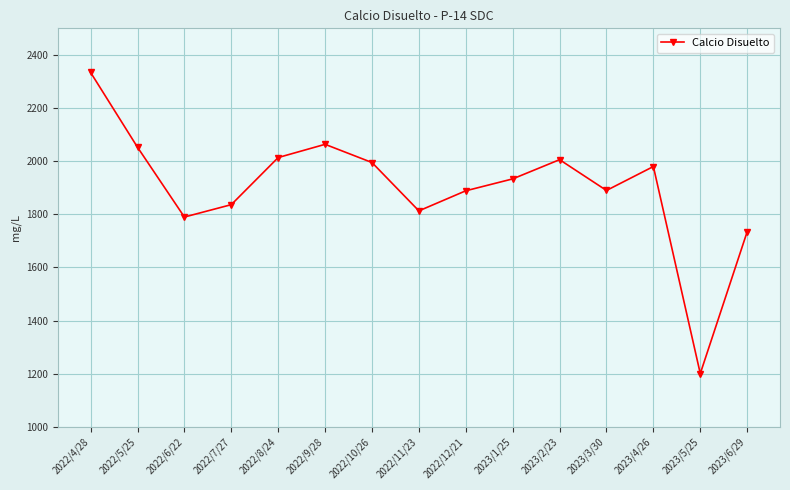

Between 2023/3/30 and 2022/5/25, which is larger?

2022/5/25